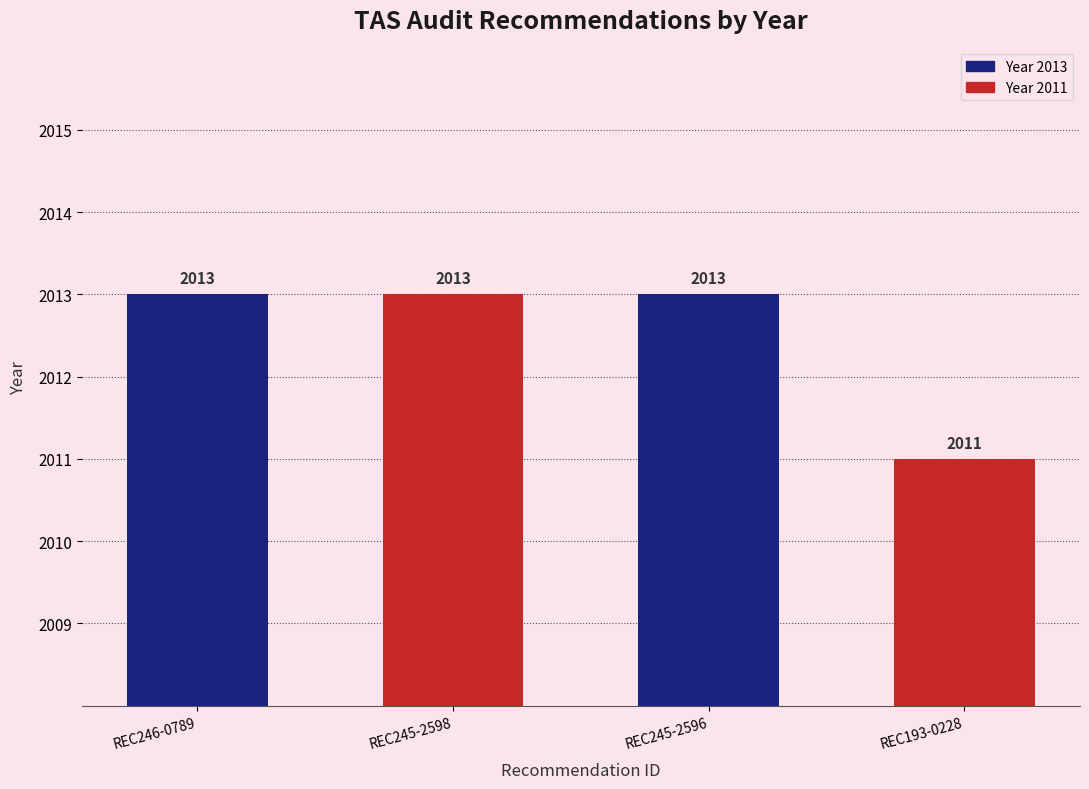

What position from the right is REC193-0228?

1